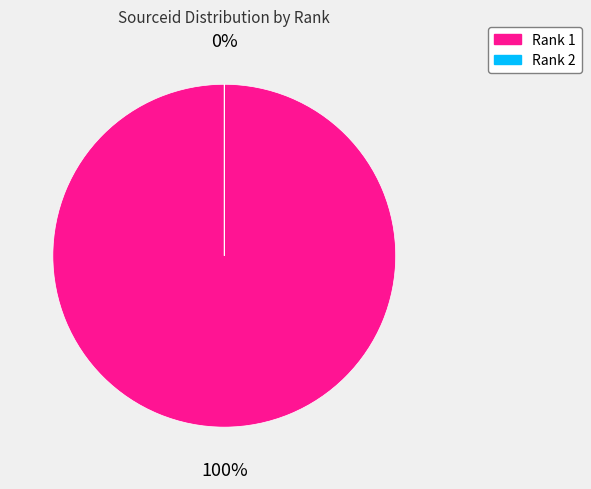

Is the sum of 1 and 2 greater than half?

Yes